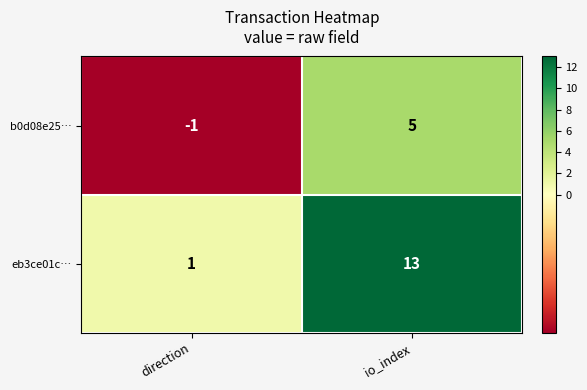

What is the spread (max minus min) of values at direction?

2